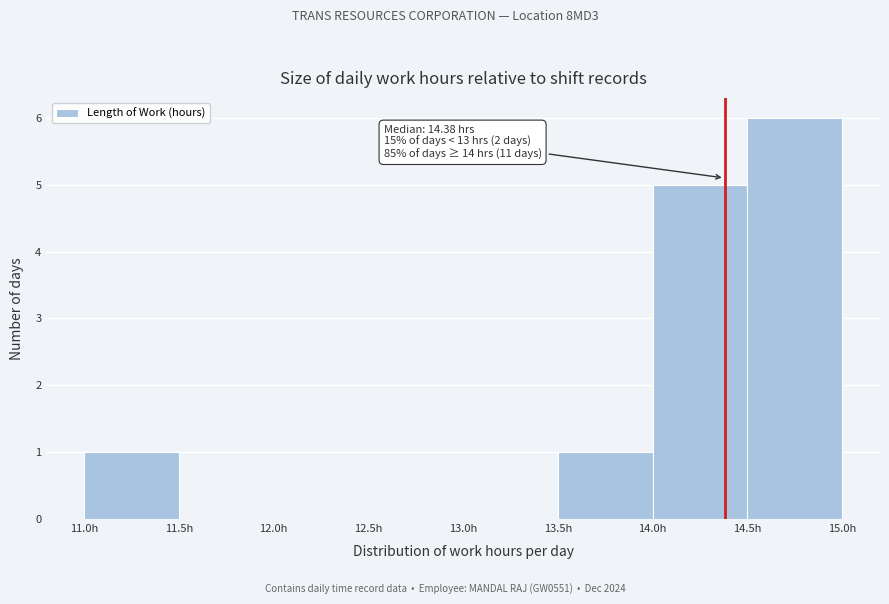

Which range on the x-axis has the tallest bar?

14.5 to 15.0